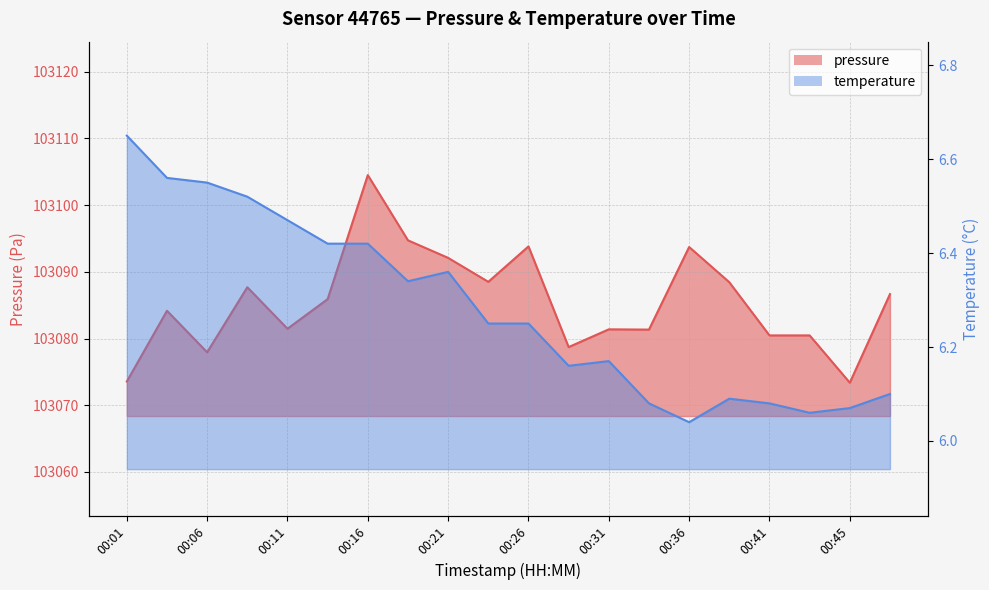

Which series has the largest range (max minus min)?

pressure